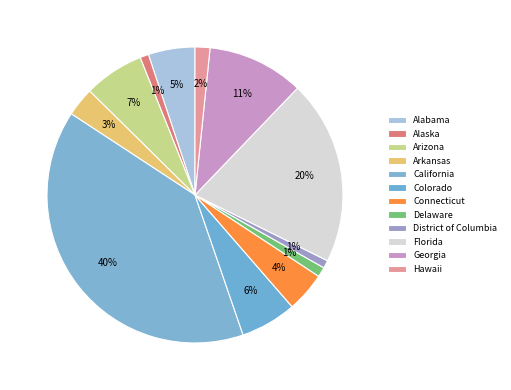

Rank the categories by value from lowest to highest.

District of Columbia, Alaska, Delaware, Hawaii, Arkansas, Connecticut, Alabama, Colorado, Arizona, Georgia, Florida, California